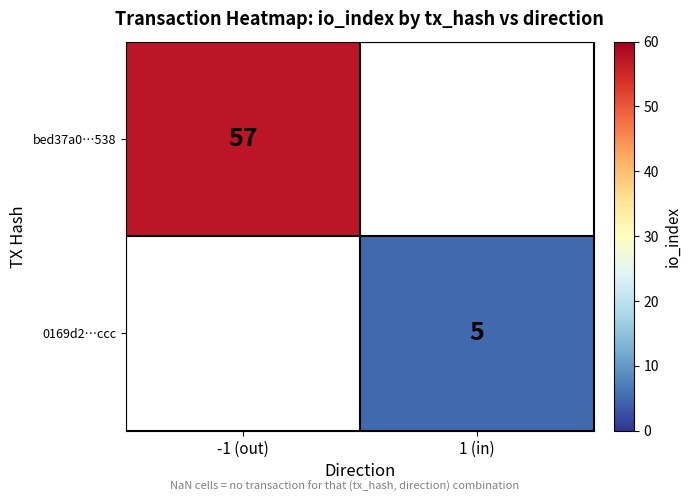

The value of 0169d2…ccc at 1 (in) is 8.8. True or false?

False